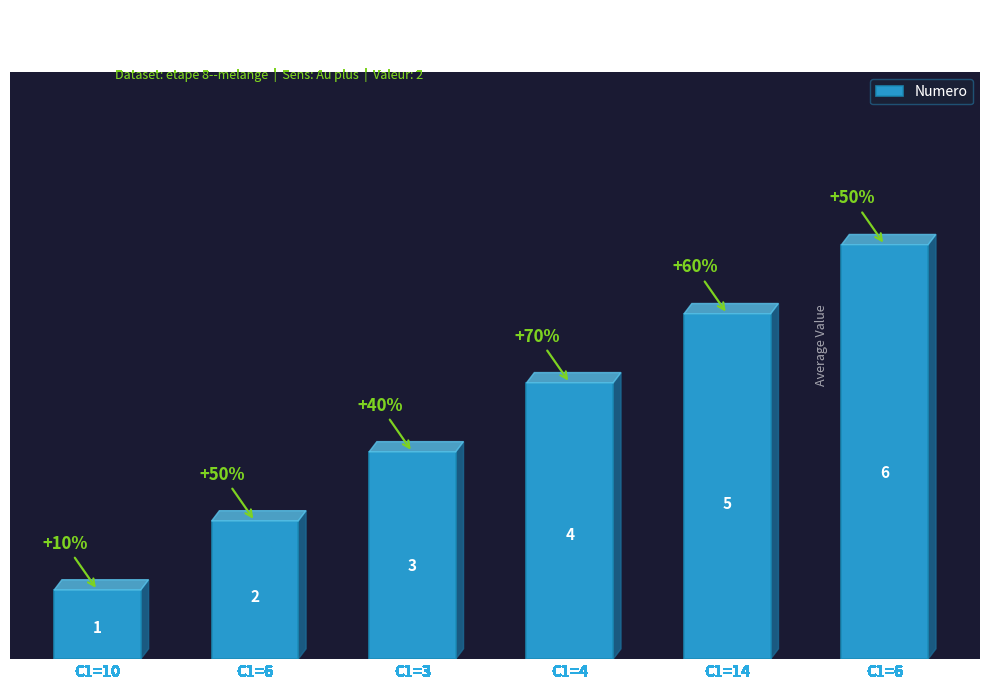

At which label is the value closest to 3?

C1=3